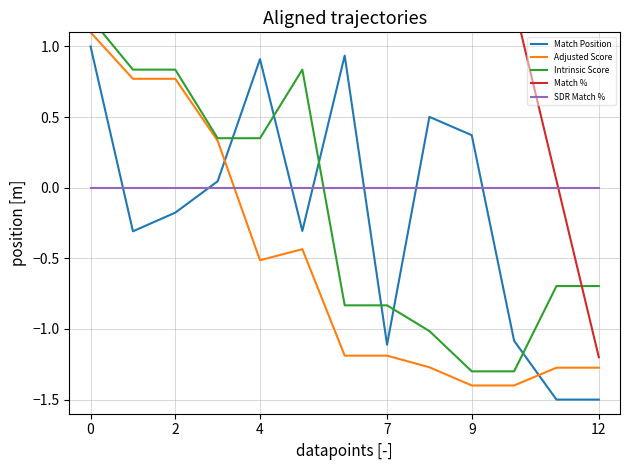

How many values in Match Position are below zero?

7